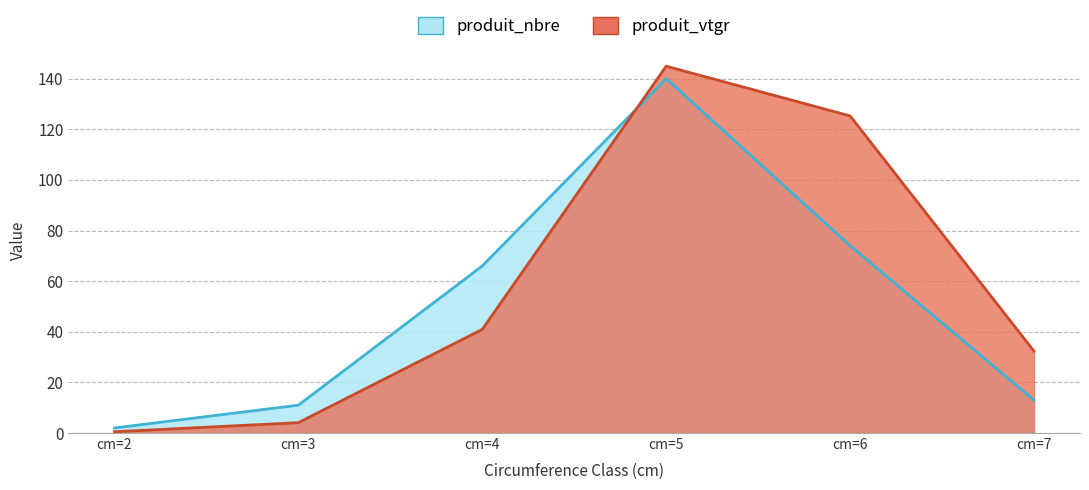

List the labels in order of produit_vtgr value, smallest first.

cm=2, cm=3, cm=7, cm=4, cm=6, cm=5